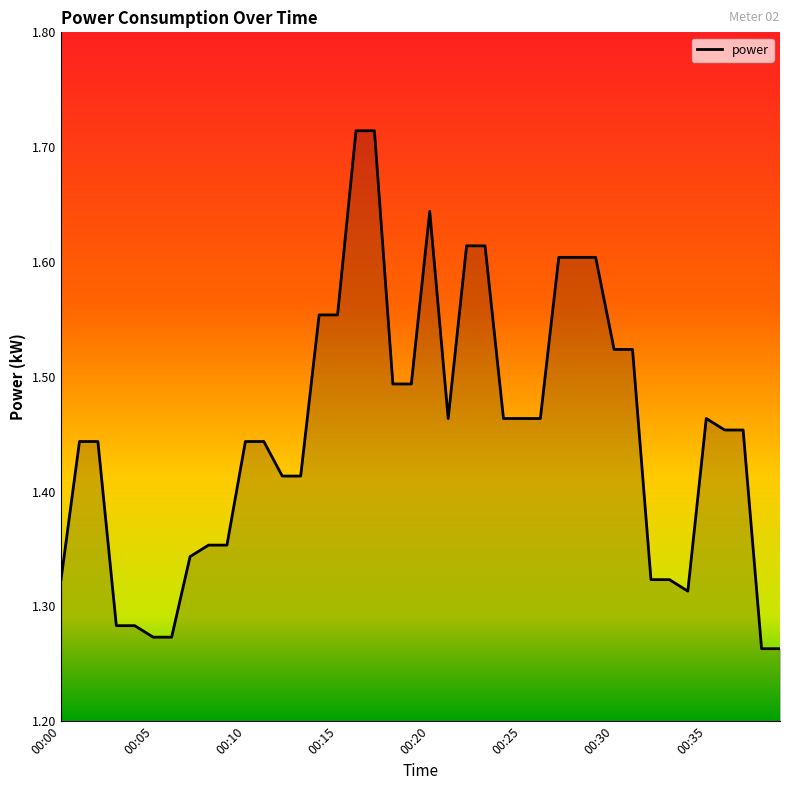

What is the average value?

1.4